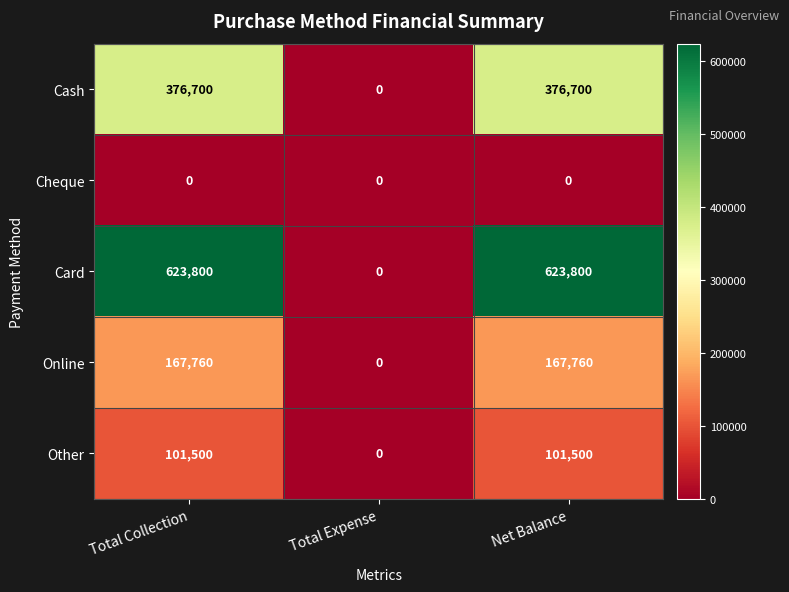

Between Total Expense and Net Balance, which series saw the biggest shift?

Card